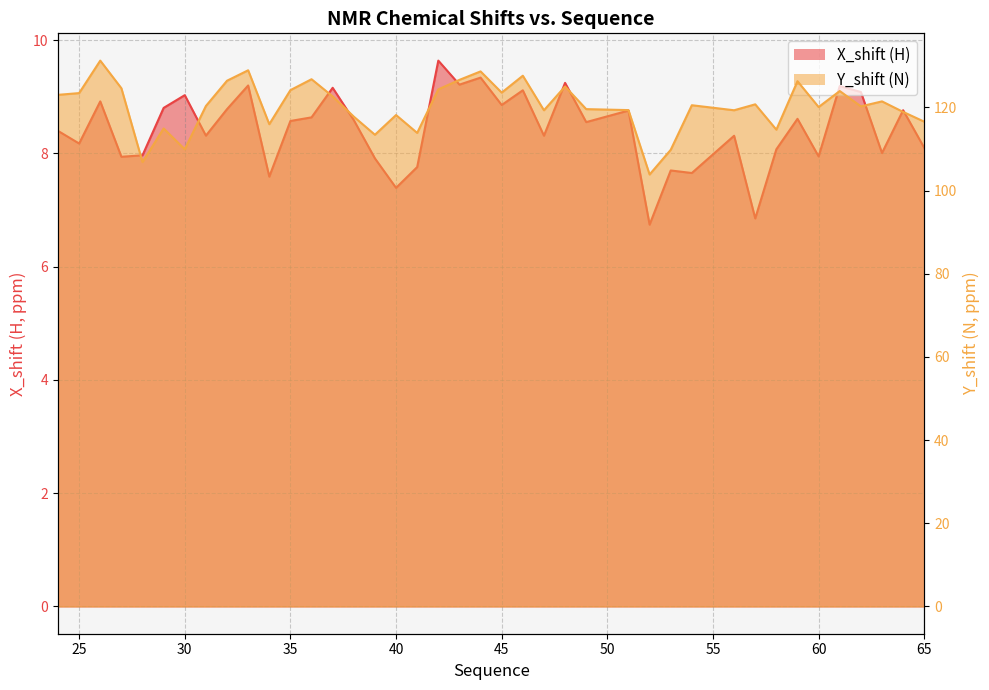

Reading left to right, extract all data points from this chart.

X_shift: 24=8.4	25=8.2	26=8.9	27=7.9	28=8.0	29=8.8	30=9.0	31=8.3	32=8.8	33=9.2	34=7.6	35=8.6	36=8.6	37=9.2	38=8.6	39=7.9	40=7.4	41=7.8	42=9.6	43=9.2	44=9.3	45=8.9	46=9.1	47=8.3	48=9.2	49=8.6	51=8.8	52=6.7	53=7.7	54=7.7	56=8.3	57=6.9	58=8.1	59=8.6	60=7.9	61=9.2	62=9.1	63=8.0	64=8.8	65=8.1
Y_shift: 24=123.0	25=123.4	26=131.2	27=124.6	28=106.8	29=114.9	30=109.9	31=120.3	32=126.4	33=128.9	34=116.0	35=124.1	36=126.8	37=122.6	38=117.8	39=113.4	40=118.2	41=113.9	42=124.3	43=126.6	44=128.6	45=123.5	46=127.6	47=119.3	48=125.0	49=119.6	51=119.3	52=103.9	53=109.8	54=120.5	56=119.3	57=120.7	58=114.6	59=126.3	60=120.1	61=123.9	62=120.2	63=121.4	64=118.9	65=116.6